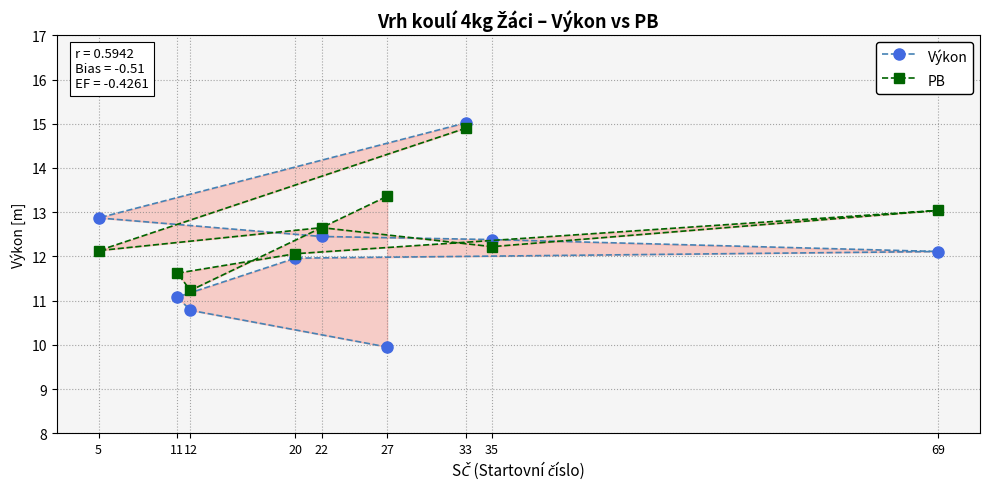

What is the average value of the Výkon series?

12.1